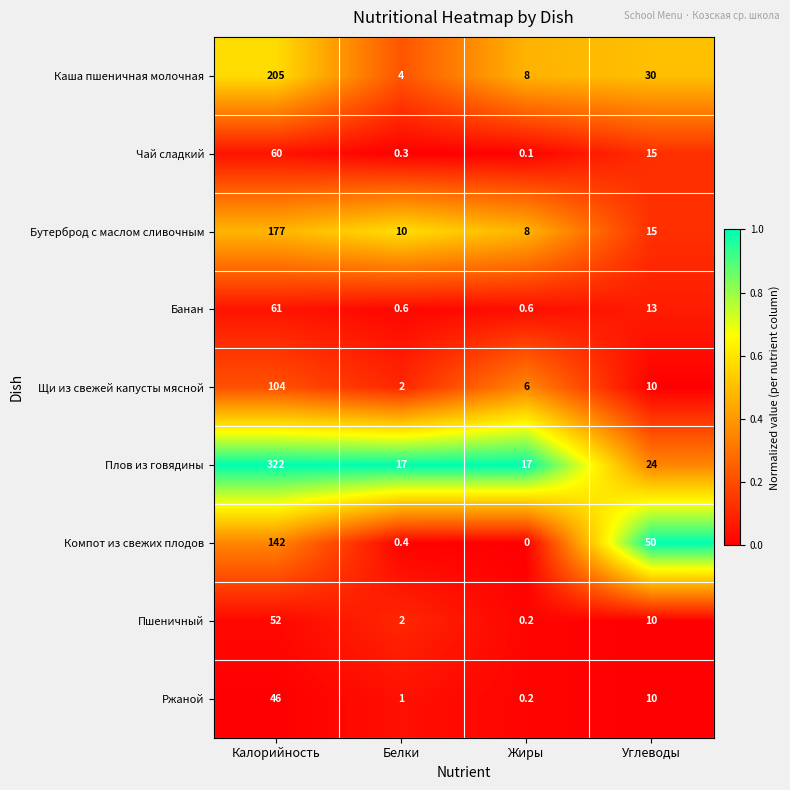

True or false: Пшеничный has a value of 3.0 at Белки.

False